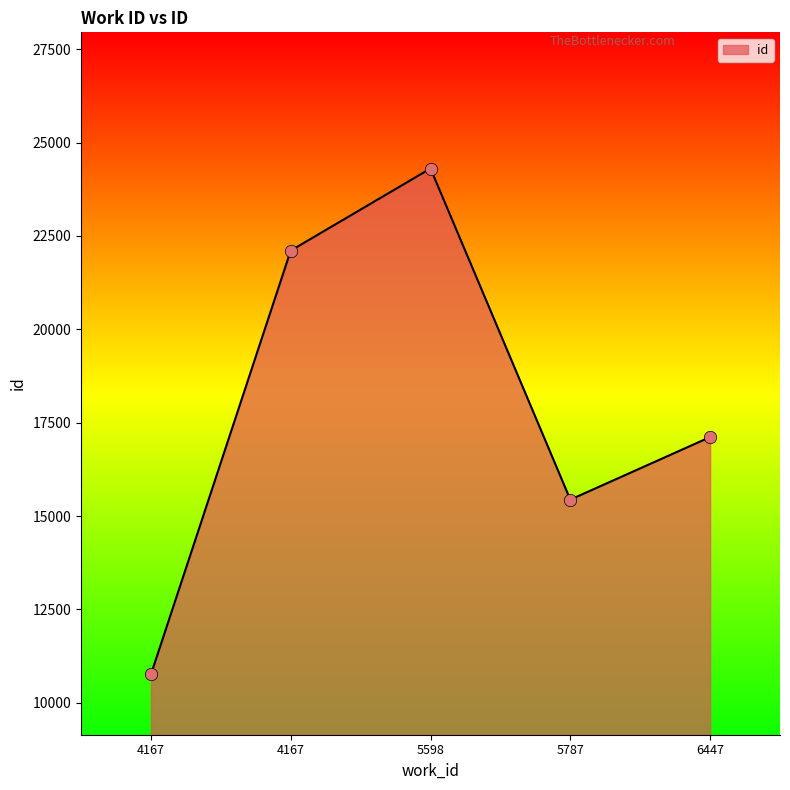

How many lines are shown in the chart?

1